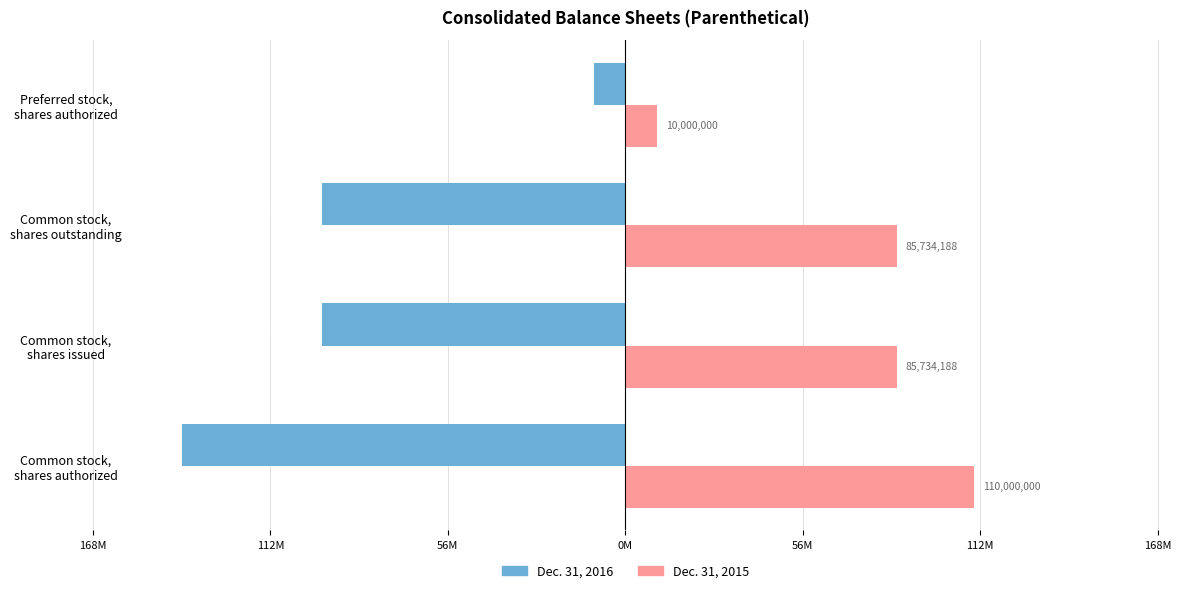

What is the difference between the second highest and minimum values in the Dec. 31, 2015 series?

75734188